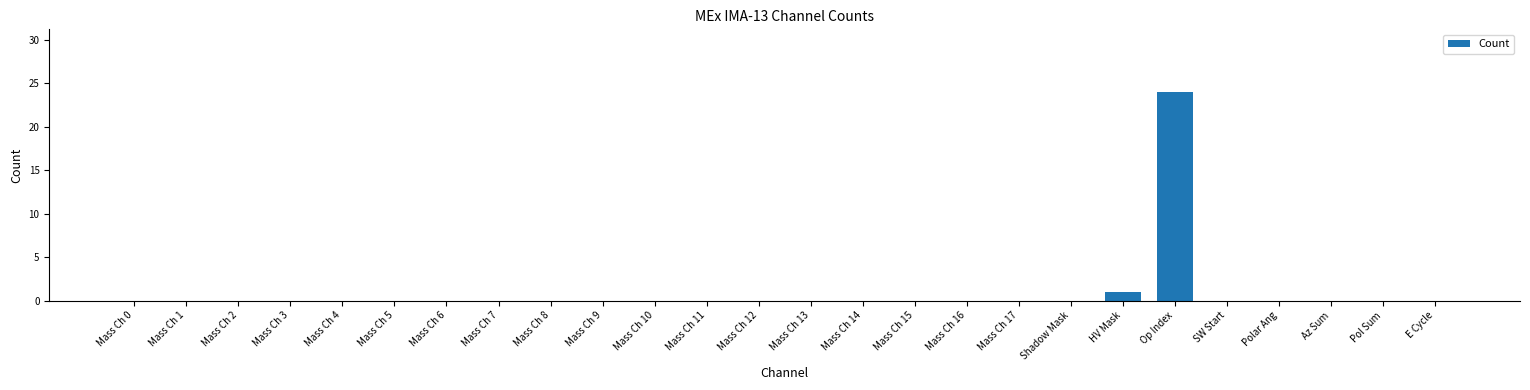

Is it true that the value at Mass Ch 6 is 0?

True